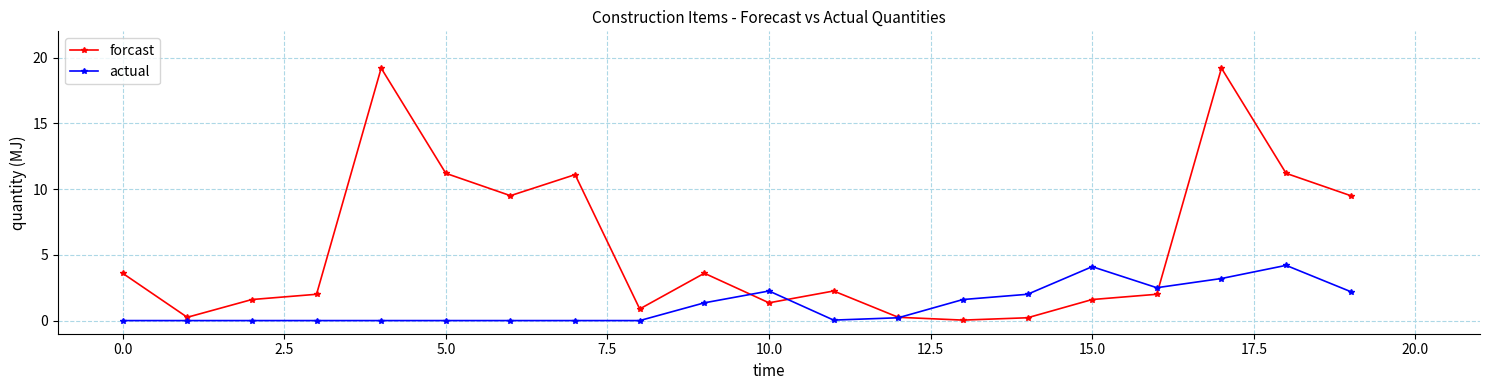

Which series has the widest spread of values?

forcast